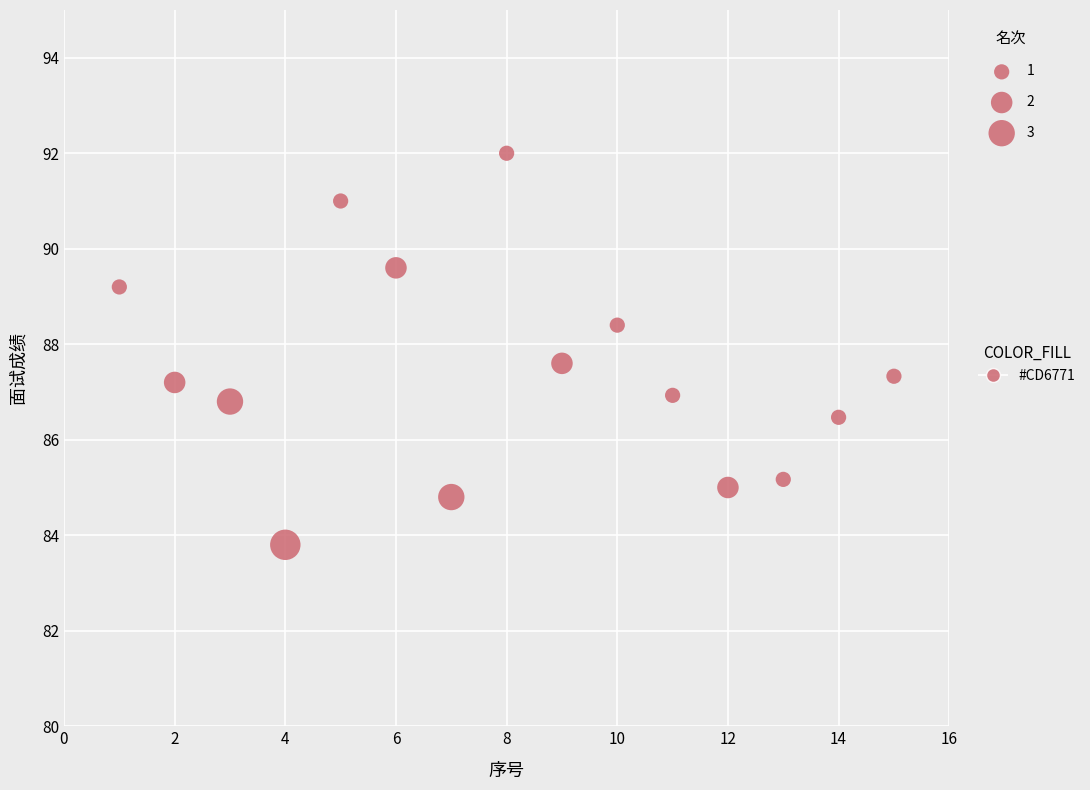

What is the range of X values (max minus min)?

14.0